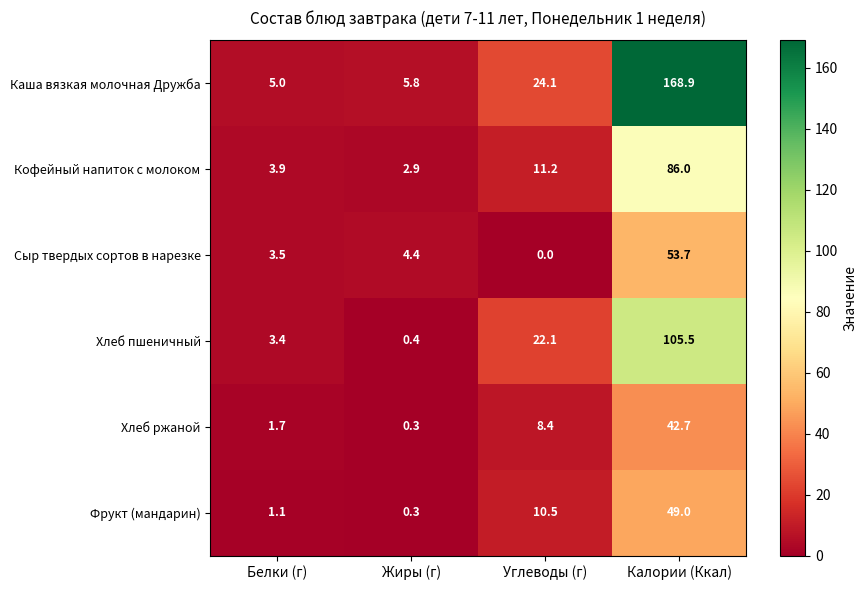

Reading left to right, extract all data points from this chart.

Каша вязкая молочная Дружба: Белки (г)=5.0	Жиры (г)=5.8	Углеводы (г)=24.1	Калории (Ккал)=168.9
Кофейный напиток с молоком: Белки (г)=3.9	Жиры (г)=2.9	Углеводы (г)=11.2	Калории (Ккал)=86.0
Сыр твердых сортов в нарезке: Белки (г)=3.5	Жиры (г)=4.4	Углеводы (г)=0.0	Калории (Ккал)=53.7
Хлеб пшеничный: Белки (г)=3.4	Жиры (г)=0.4	Углеводы (г)=22.1	Калории (Ккал)=105.5
Хлеб ржаной: Белки (г)=1.7	Жиры (г)=0.3	Углеводы (г)=8.4	Калории (Ккал)=42.7
Фрукт (мандарин): Белки (г)=1.1	Жиры (г)=0.3	Углеводы (г)=10.5	Калории (Ккал)=49.0